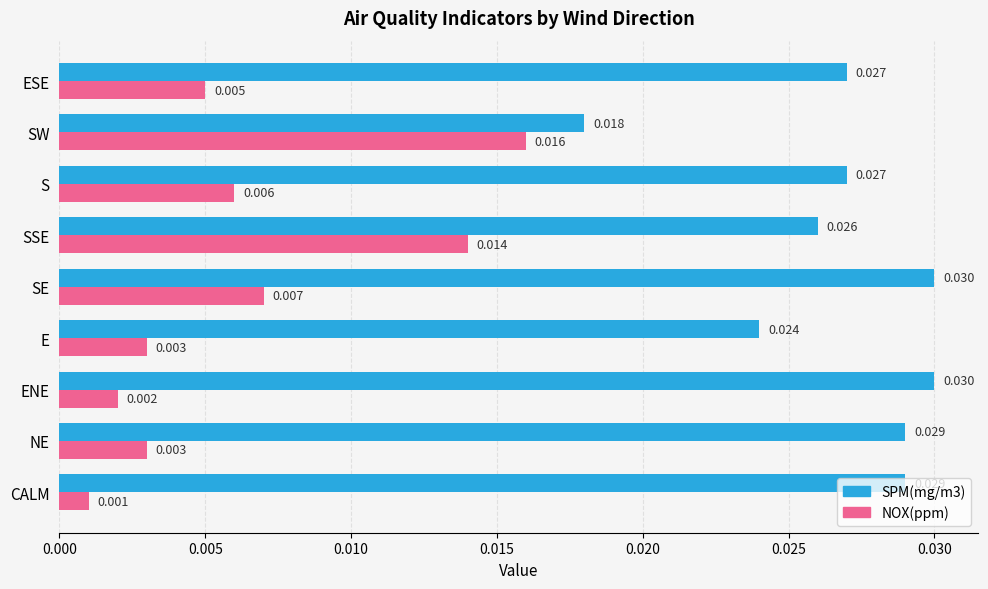

Which series has the largest range (max minus min)?

NOX(ppm)